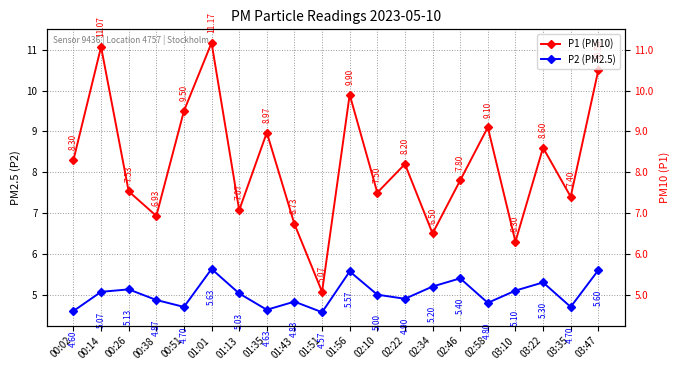

True or false: P2 (PM2.5) and P1 (PM10) cross at least once.

False